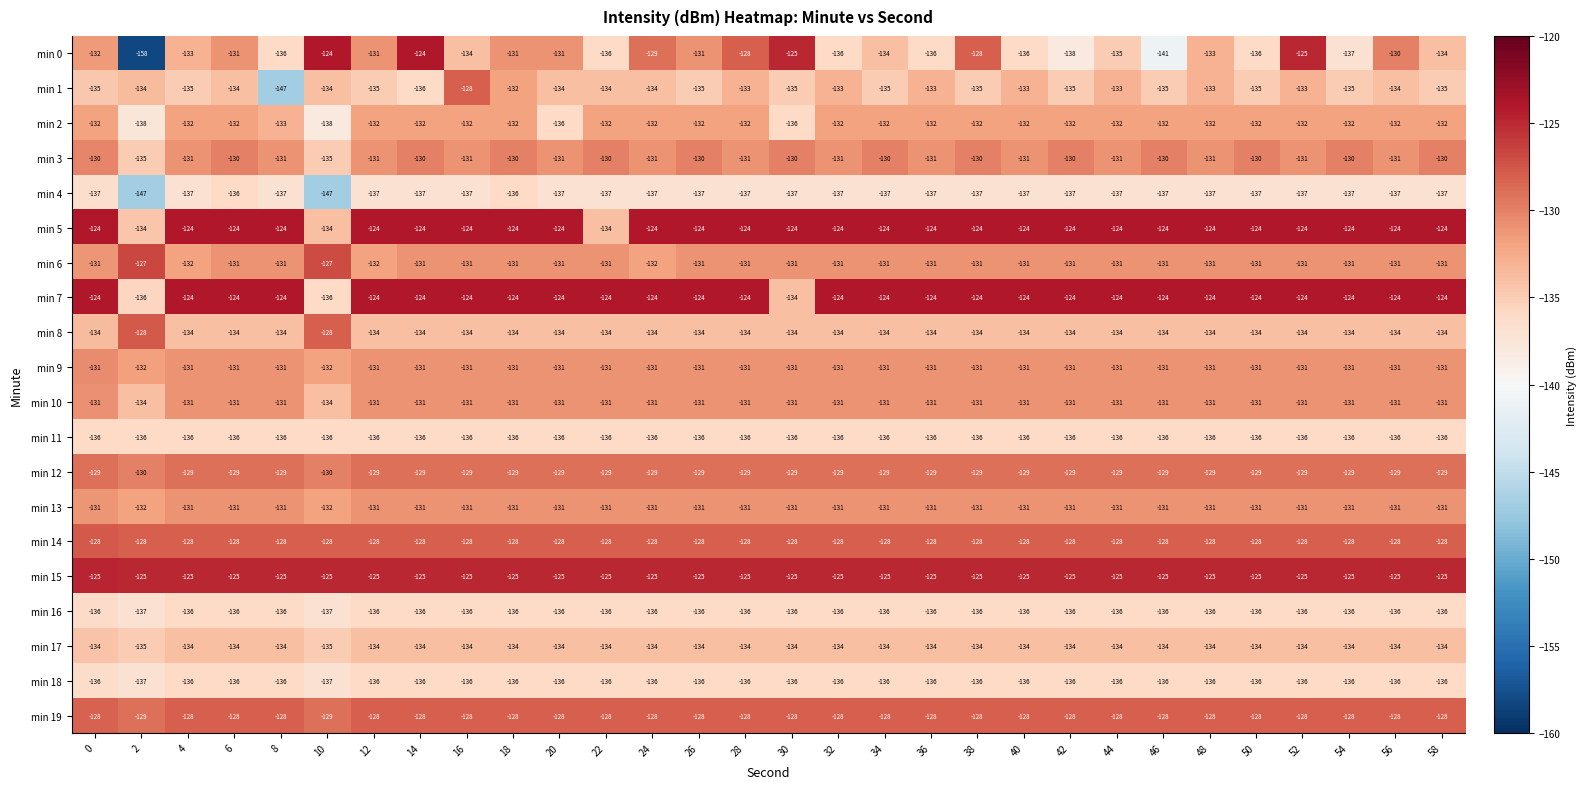

What is the greatest value displayed?

-124